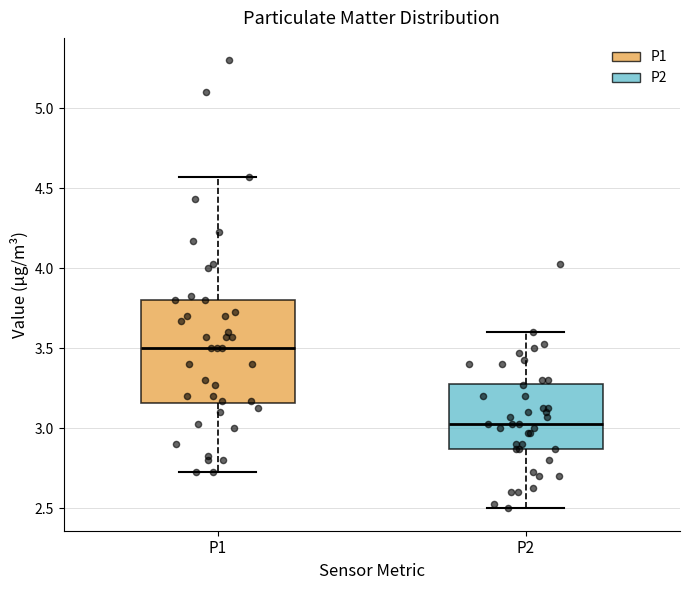

Where does the lower whisker of the box for P1 end on the y-axis? The values are not printed on the chart, so give them approximately, as read against the axis.

2.75